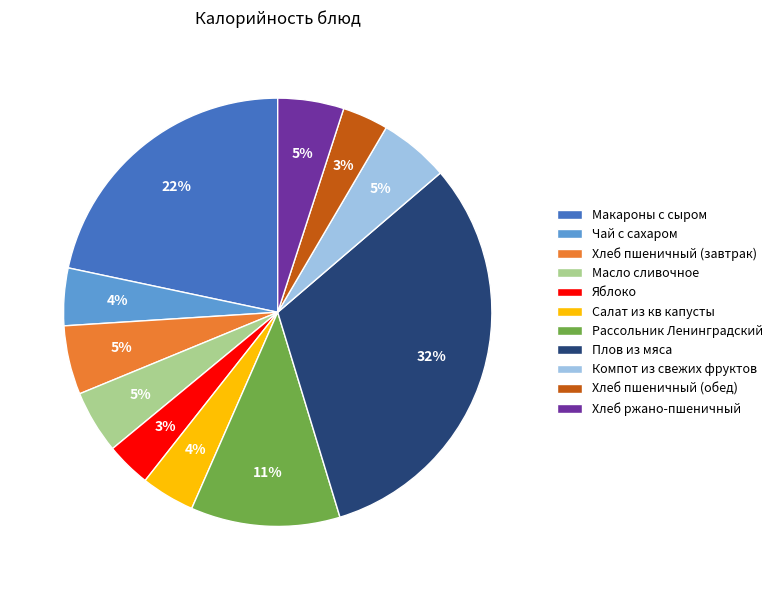

To the nearest percent, what portion does Яблоко represent?

3%